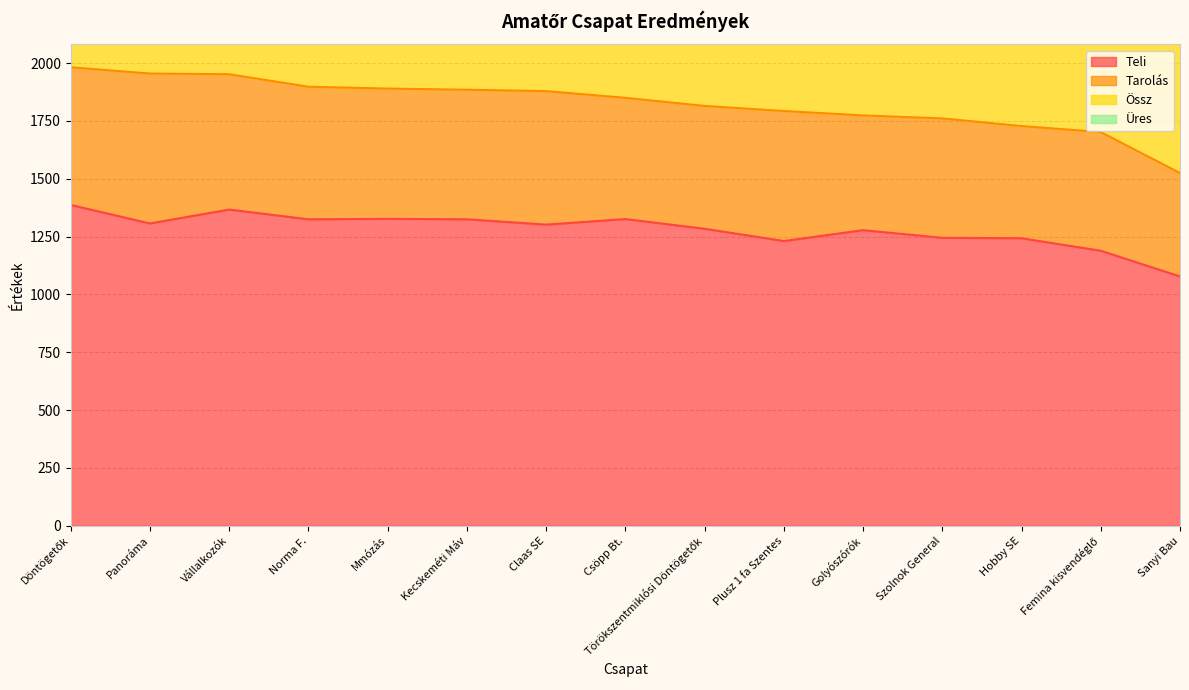

True or false: Össz and Teli cross at least once.

False